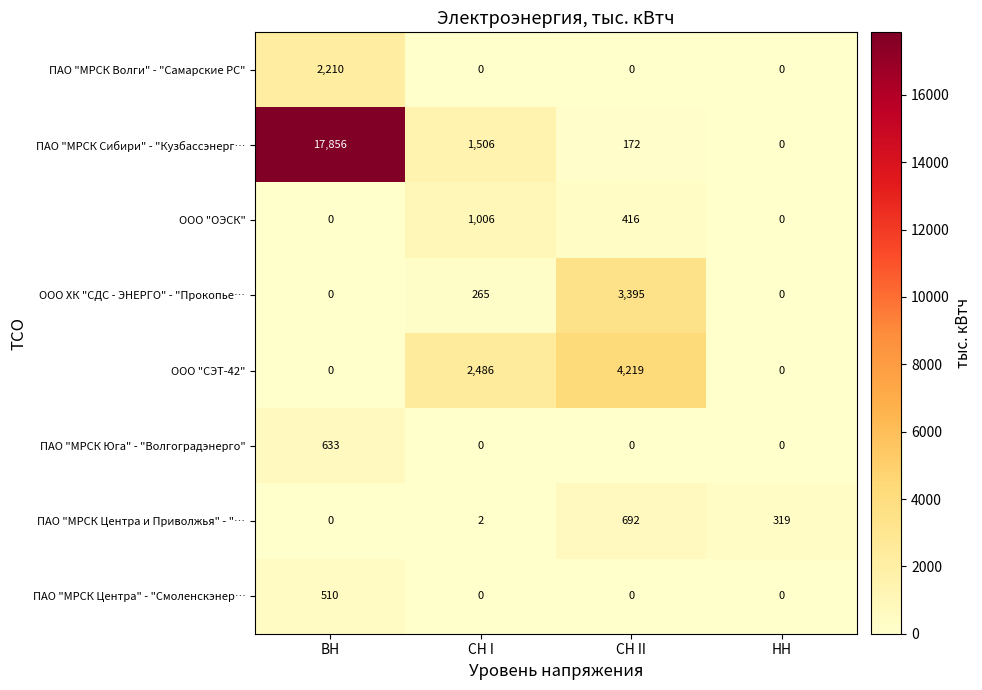

At which category is the sum across all series the highest?

ВН